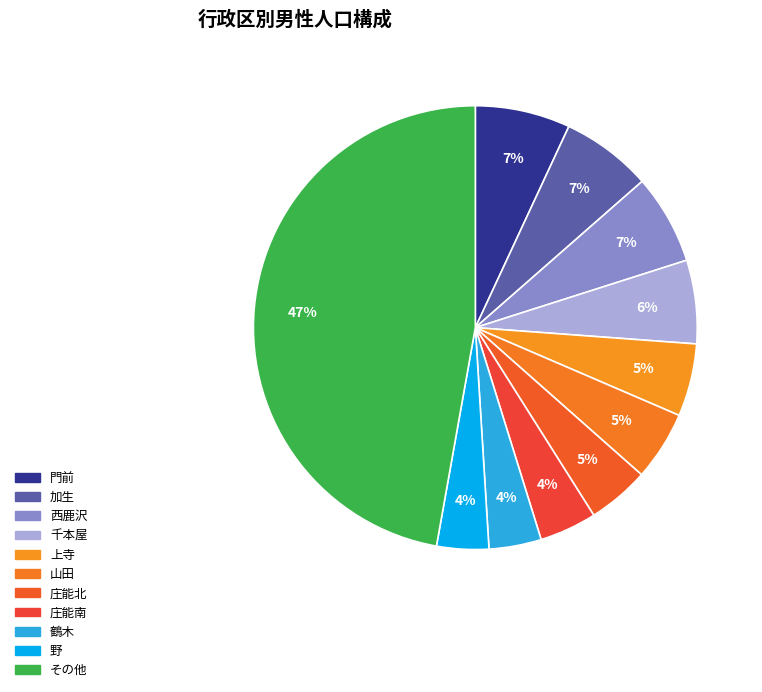

Is there any slice that represents more than half of the pie?

No